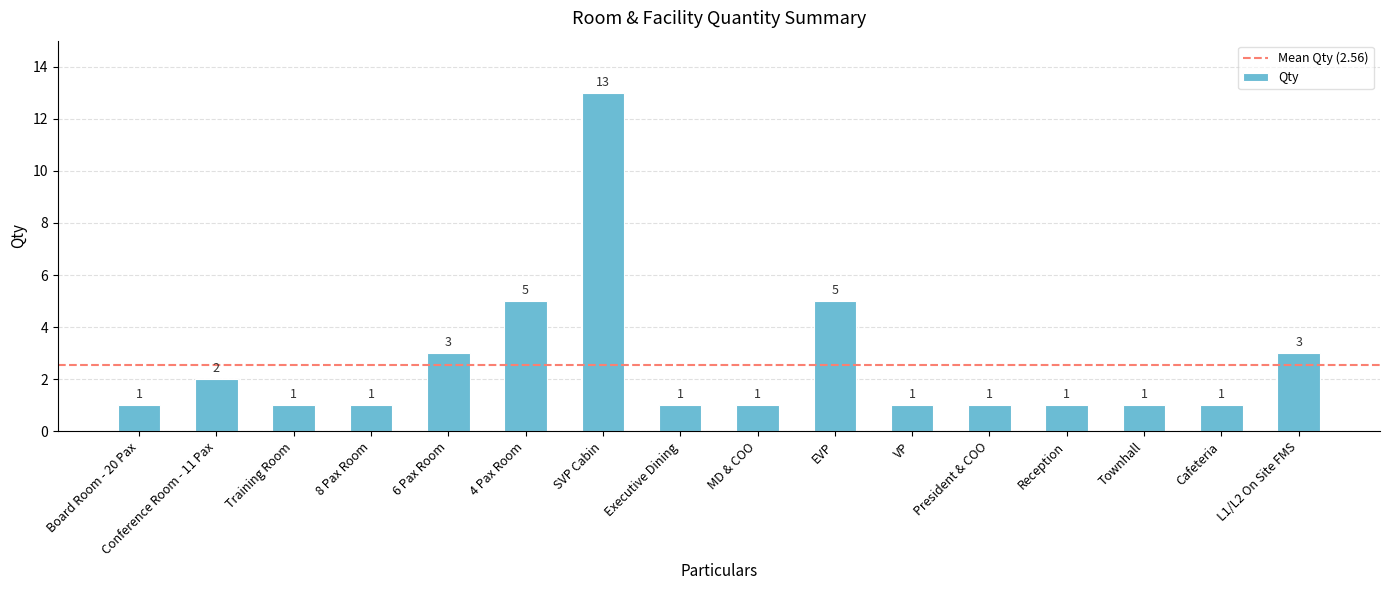

How many bars are there in total?

16